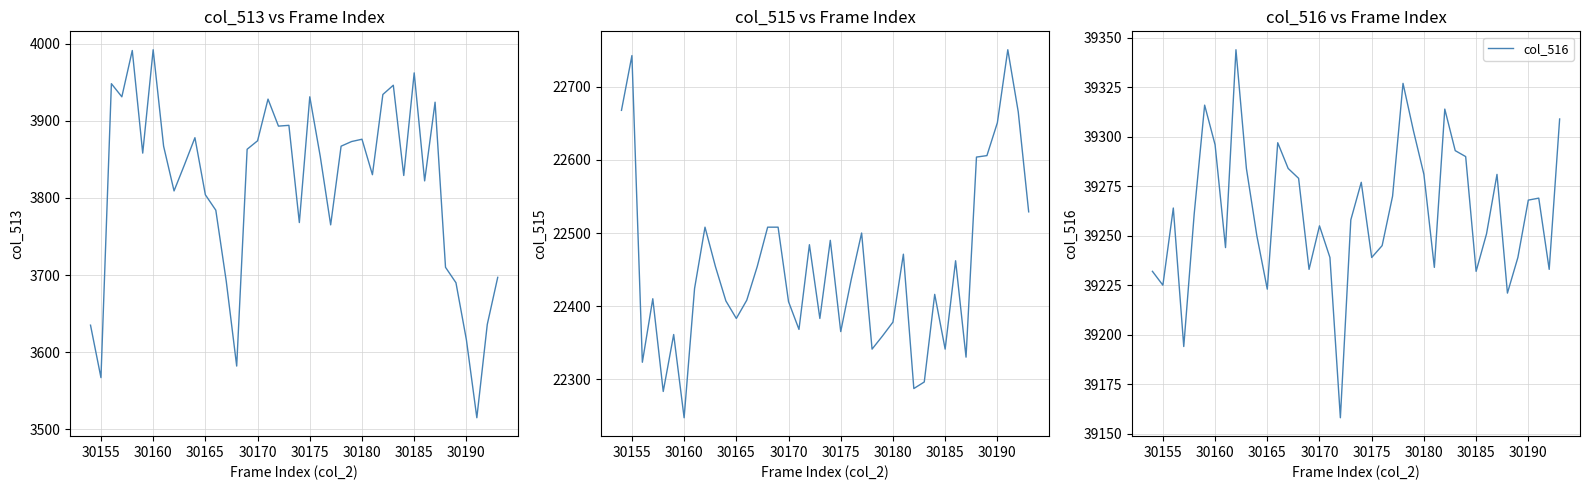

True or false: col_515 and col_516 cross at least once.

False